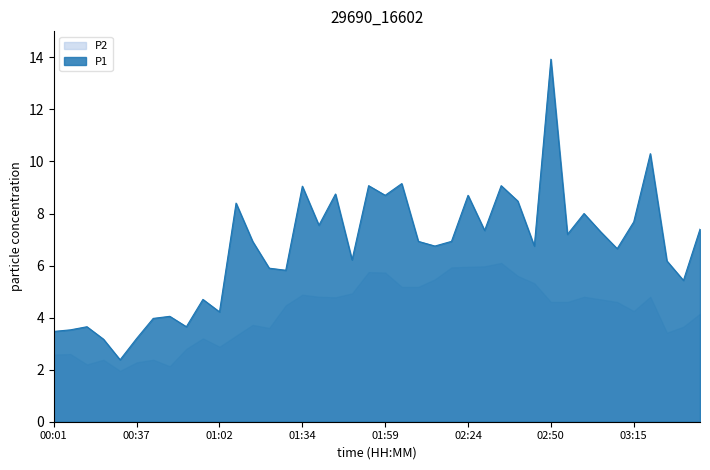

How many lines are shown in the chart?

2